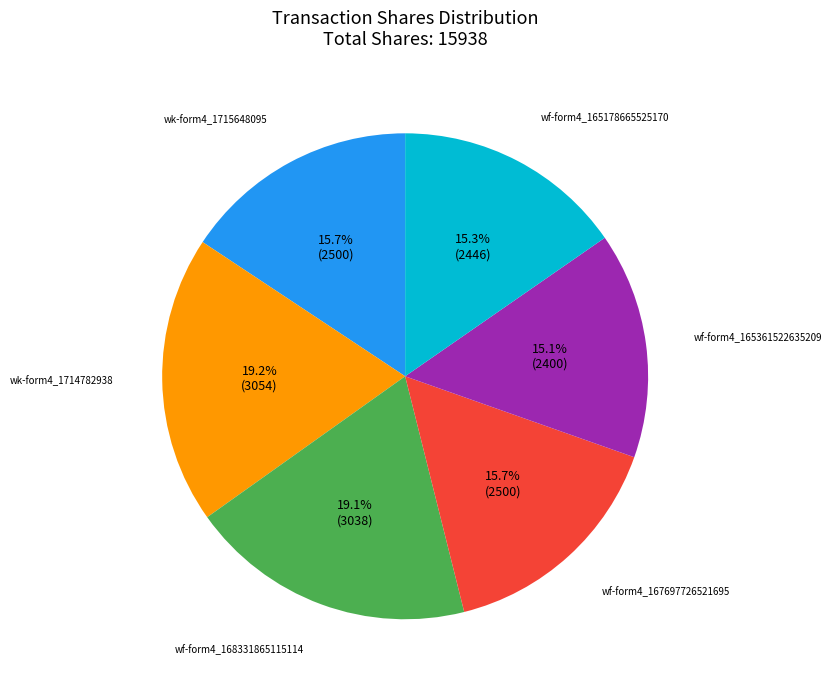

Is there a majority slice in this chart?

No